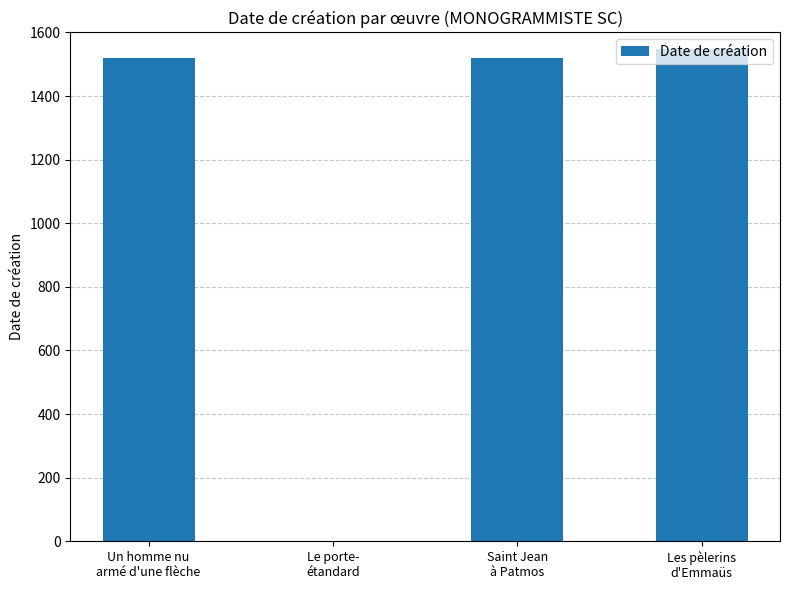

How many series are shown in this chart?

1